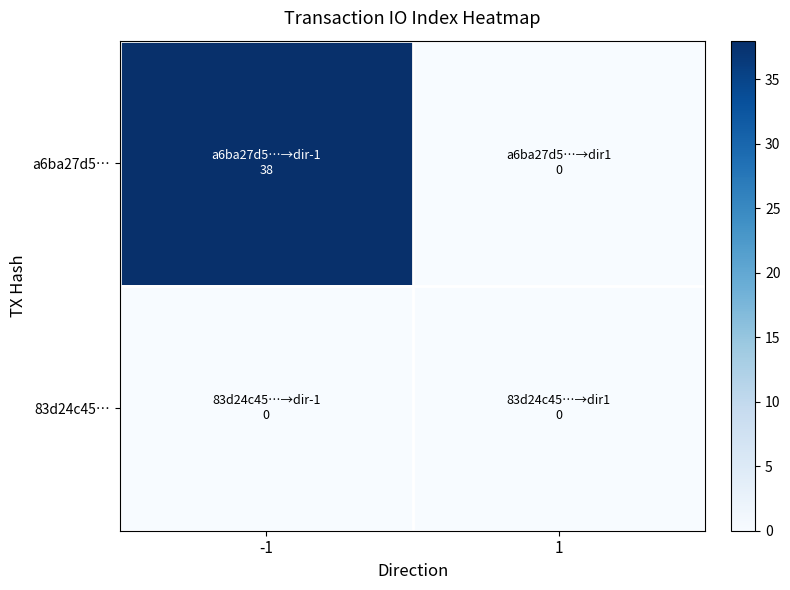

Which has a higher value, -1 or 1?

-1